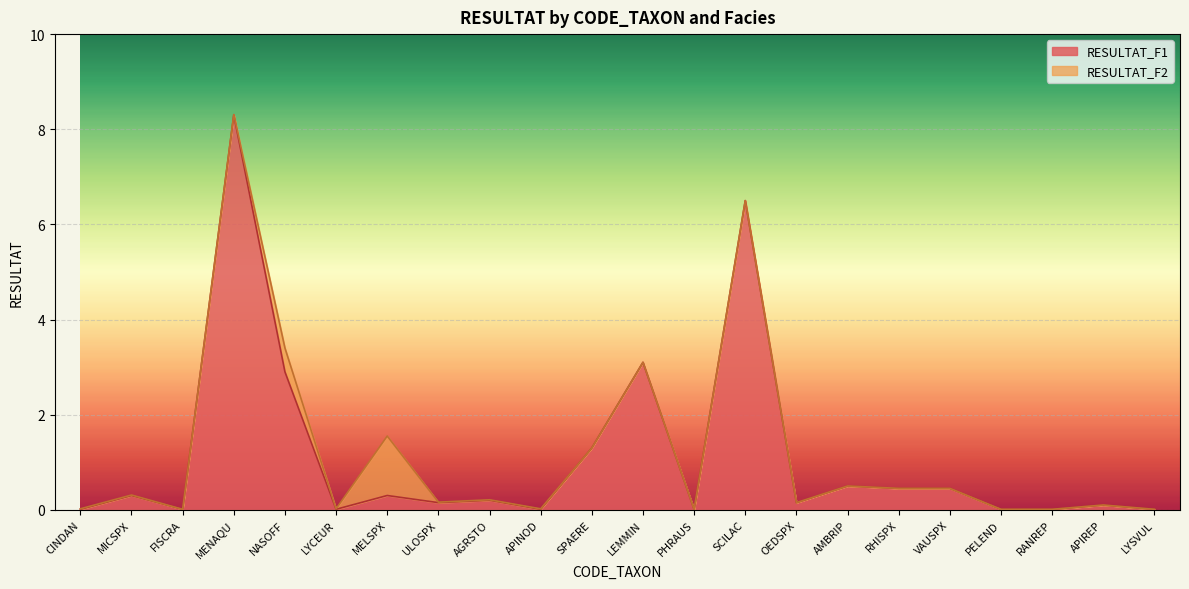

At which category does the chart reach its minimum across all series?

CINDAN